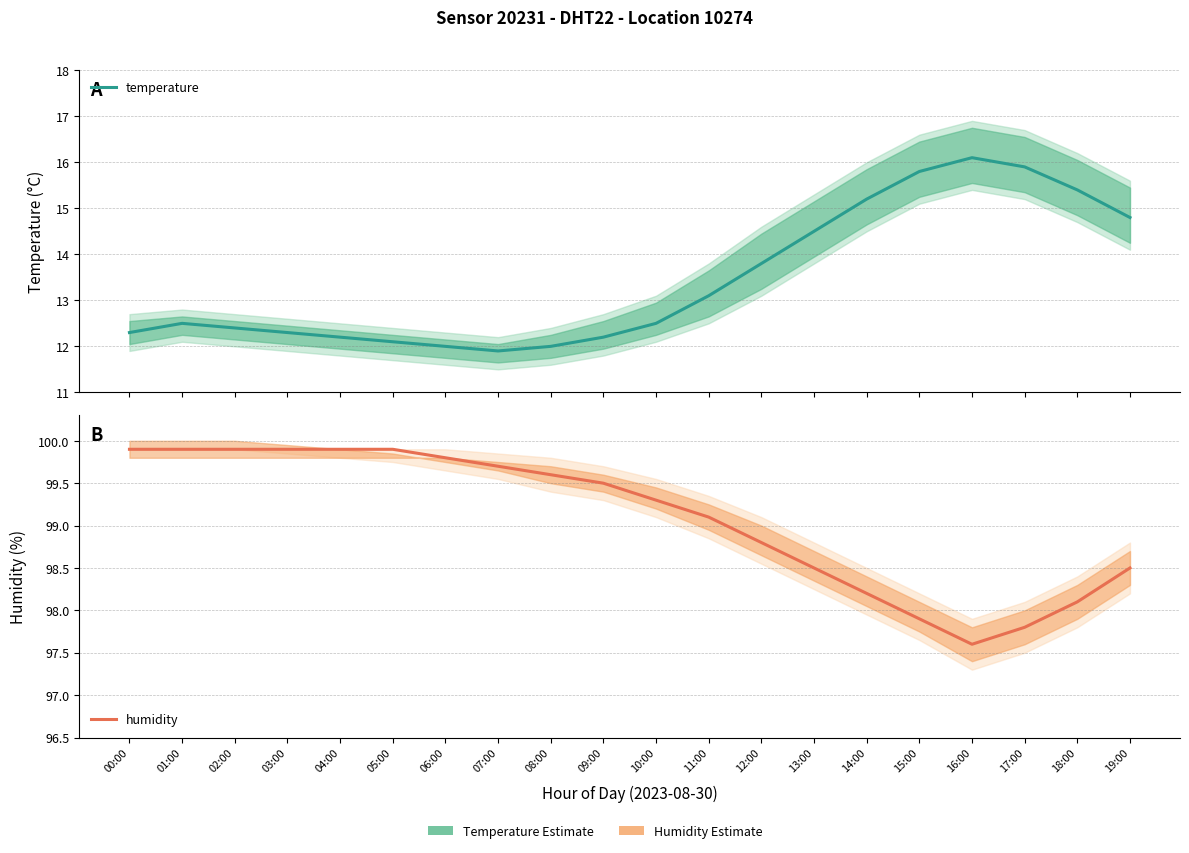

At 01:00, list the series in order from smallest to largest.

temperature, humidity